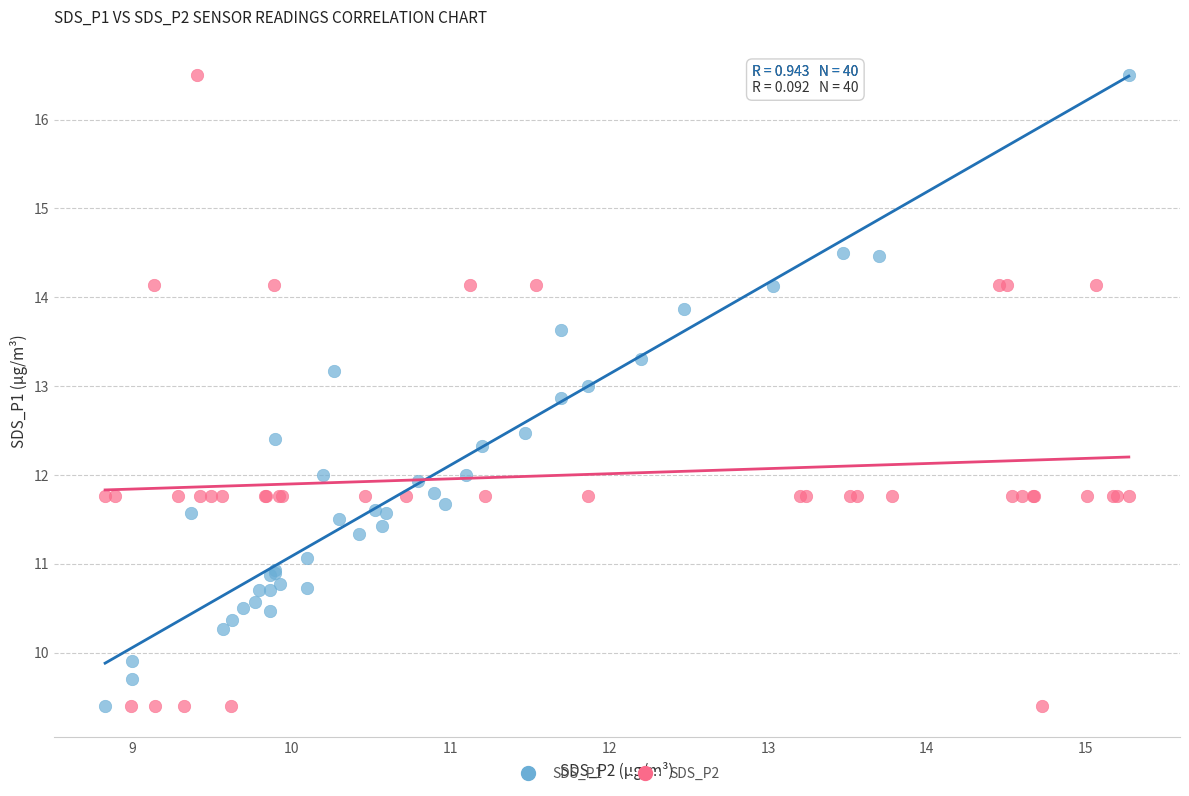

What are all the series names shown in the legend?

SDS_P1, SDS_P2